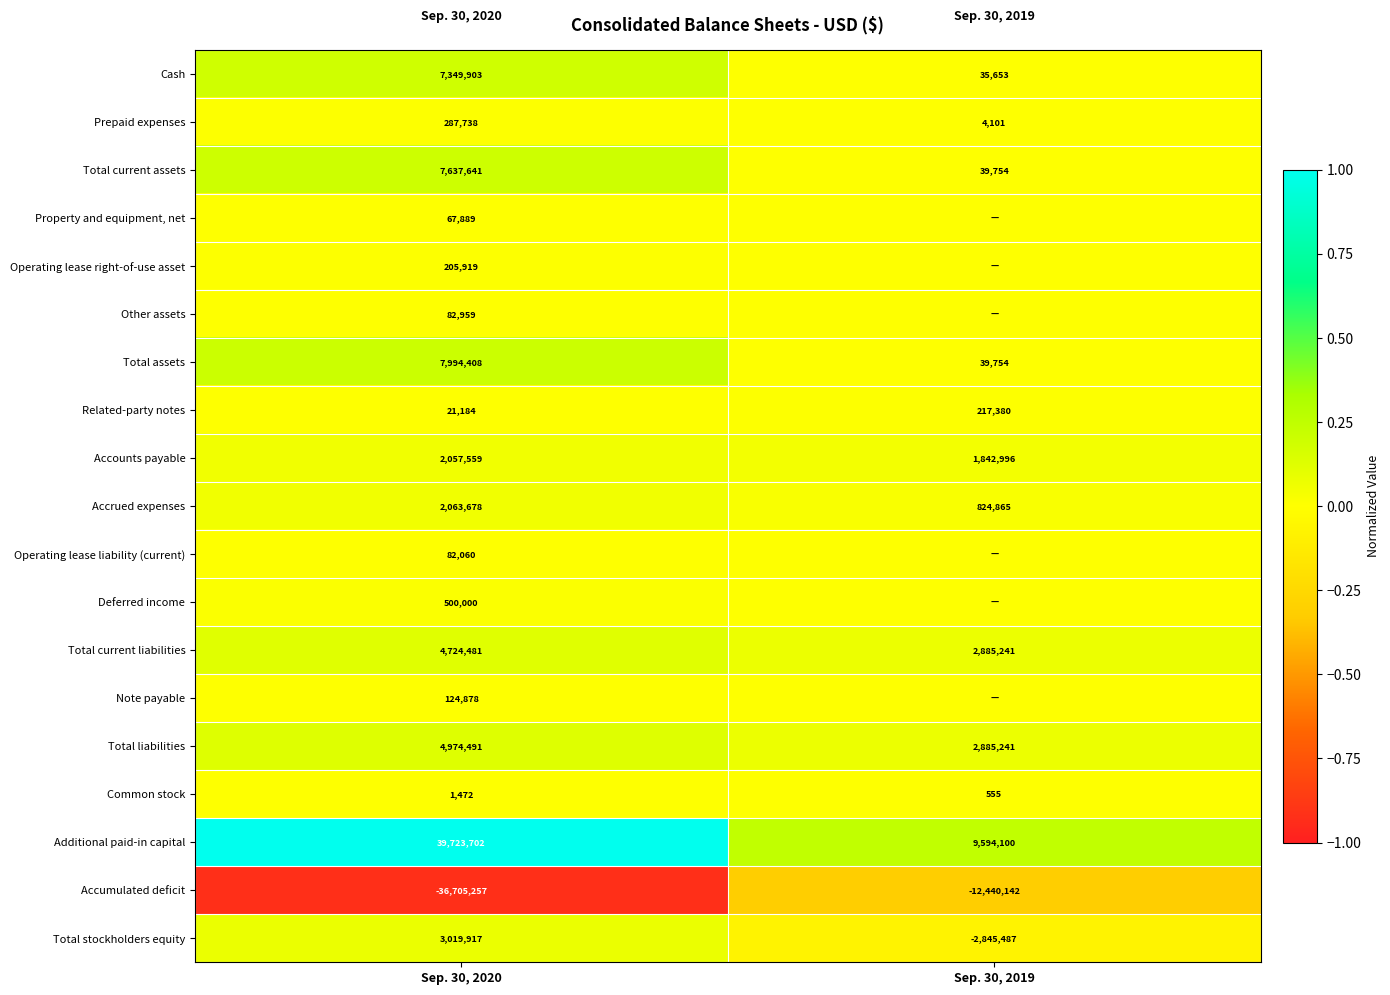

Read the Accrued expenses value at Sep. 30, 2020.

2063678